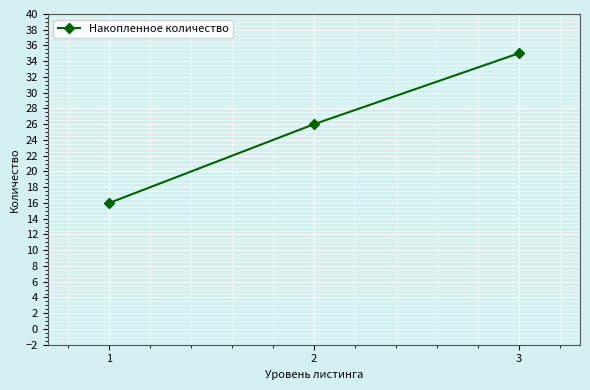

What is the change in value from 1 to 3?

+19